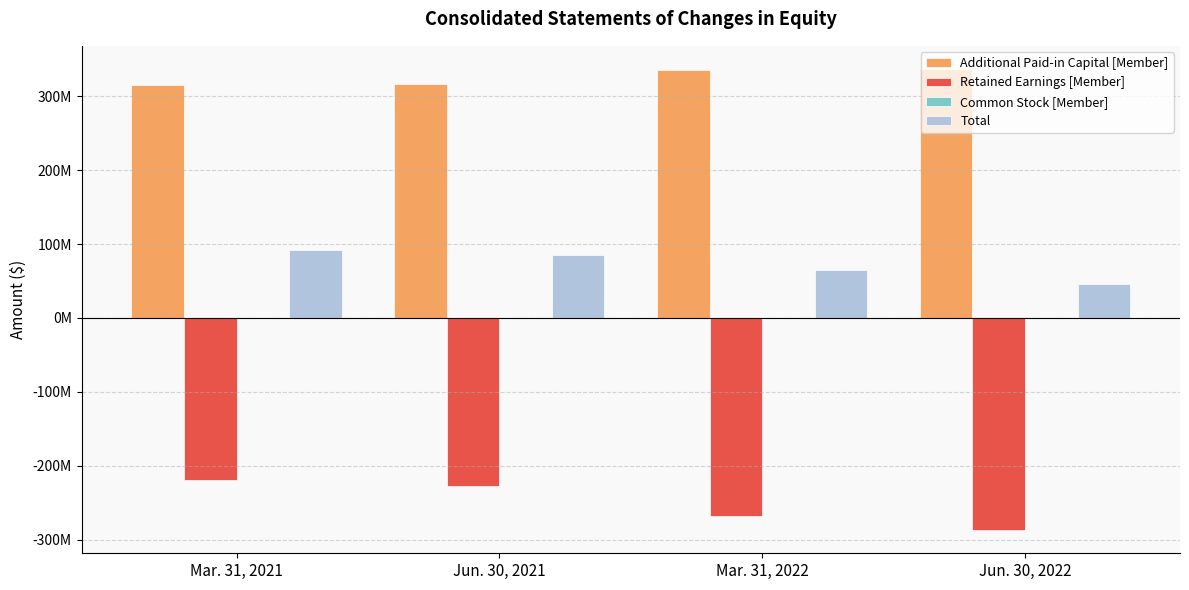

What is the difference between the highest and lowest values at Jun. 30, 2022?

624573800